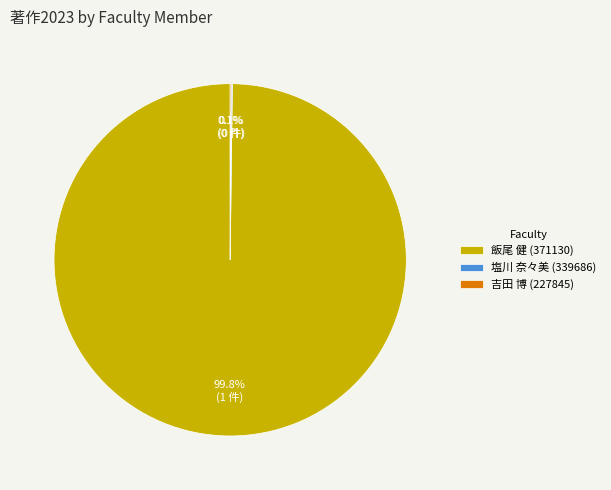

Which category has the biggest portion of the pie?

飯尾 健 (371130)